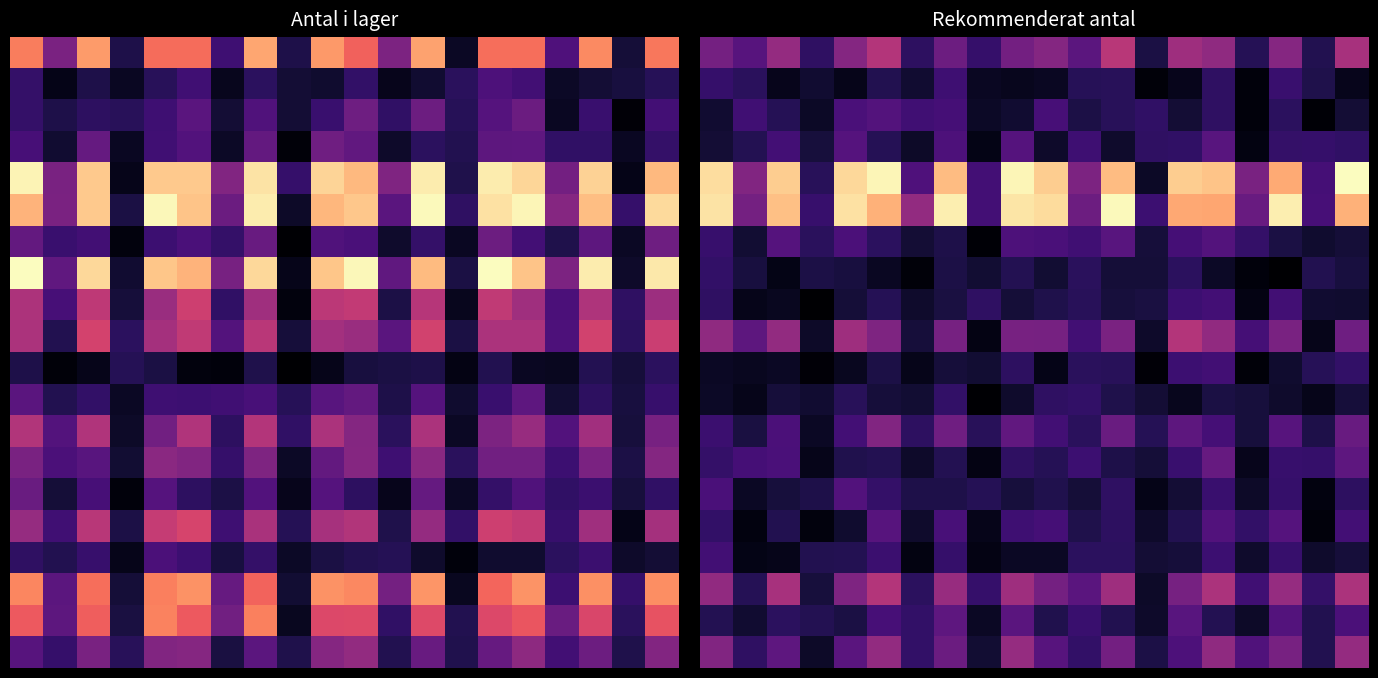

Which has a higher value, 19 or 11?

19